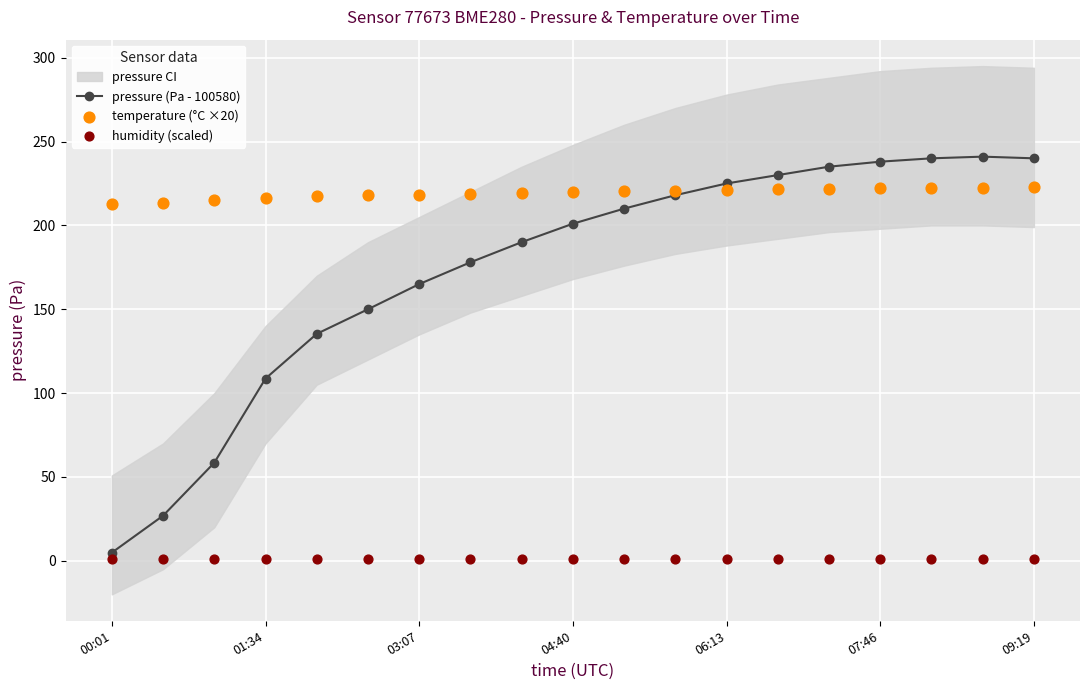

Which series has the widest spread of Y values?

pressure (Pa - 100580)